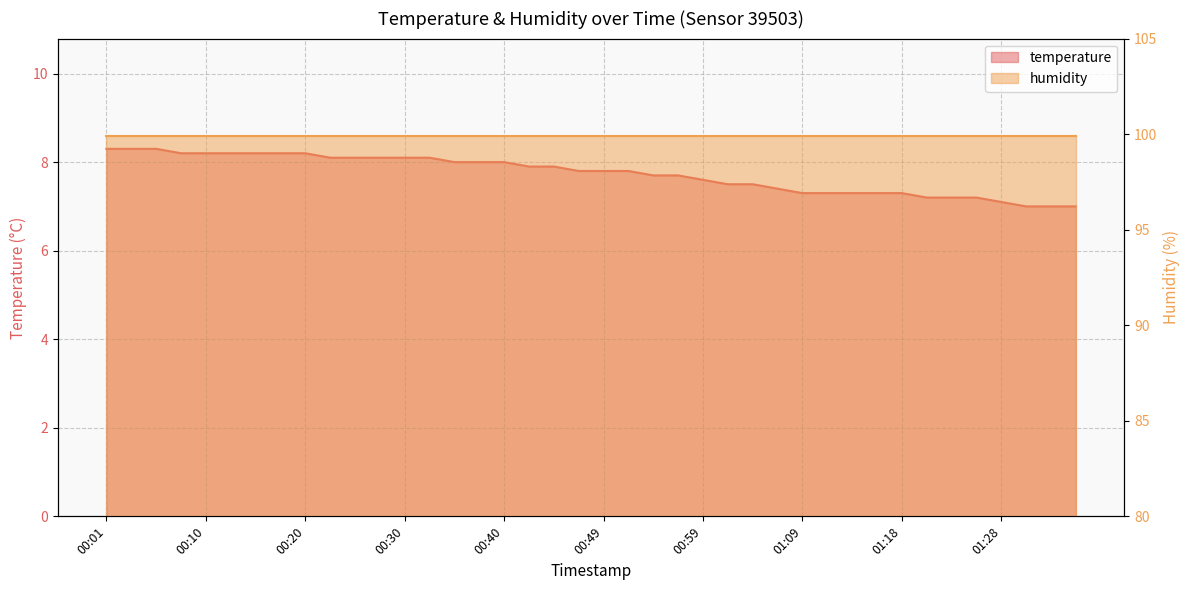

What position from the left is 00:59?

25